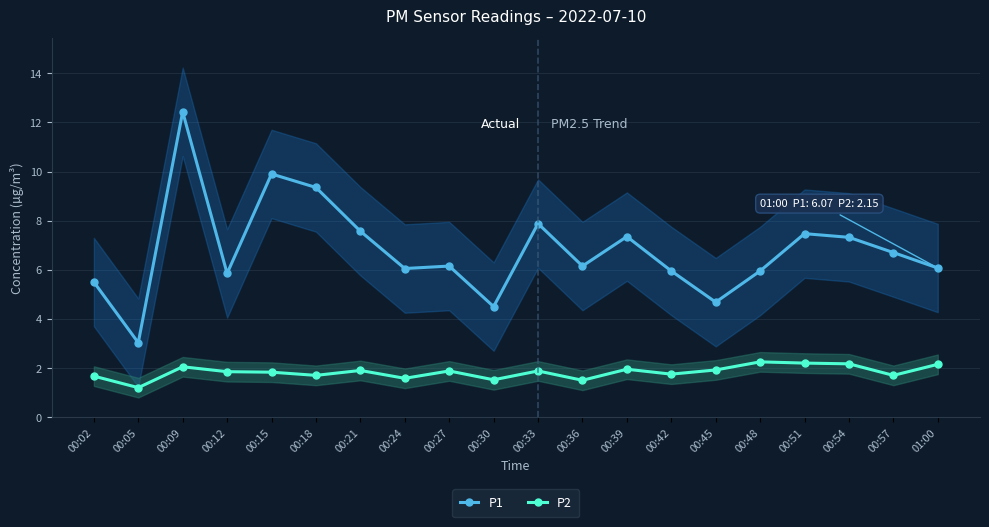

What is the label of the 4th point from the left?

00:12